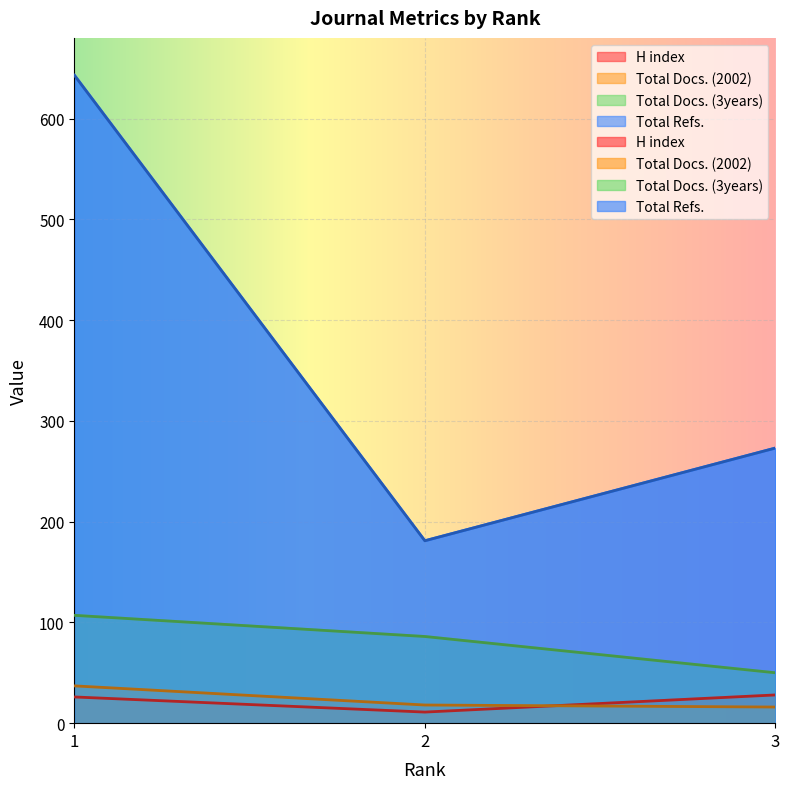

Where does the H index series first go above 26?

3